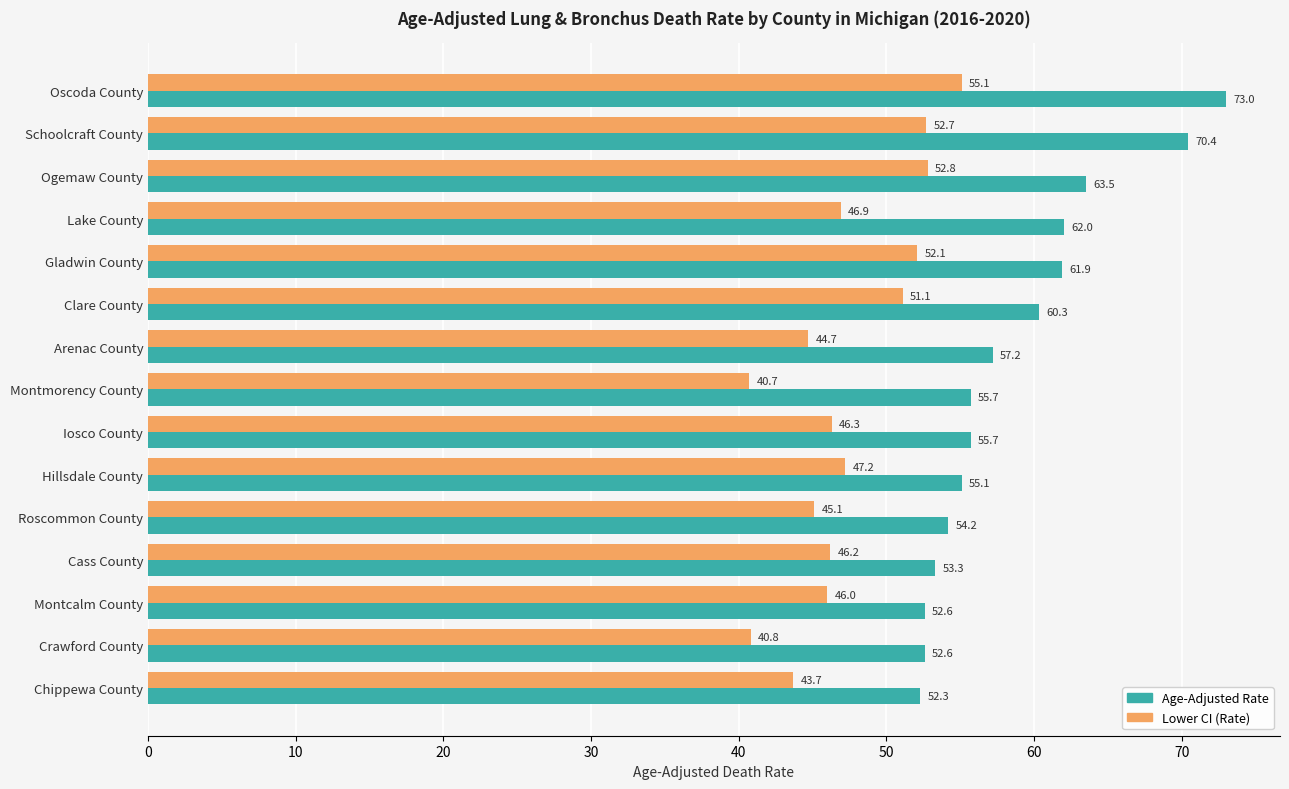

What are all the series names shown in the legend?

Age-Adjusted Rate, Lower CI (Rate)